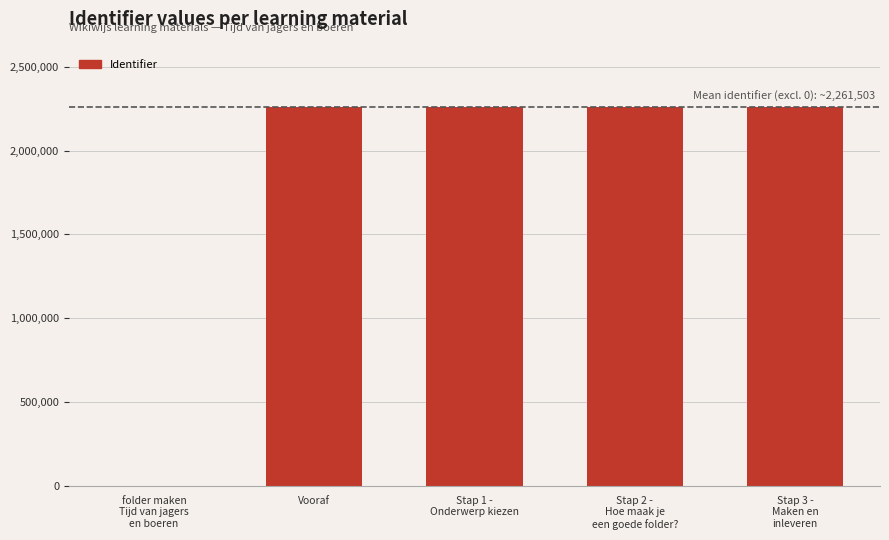

Is it true that the value at Stap 1 -
Onderwerp kiezen is 2261834?

True